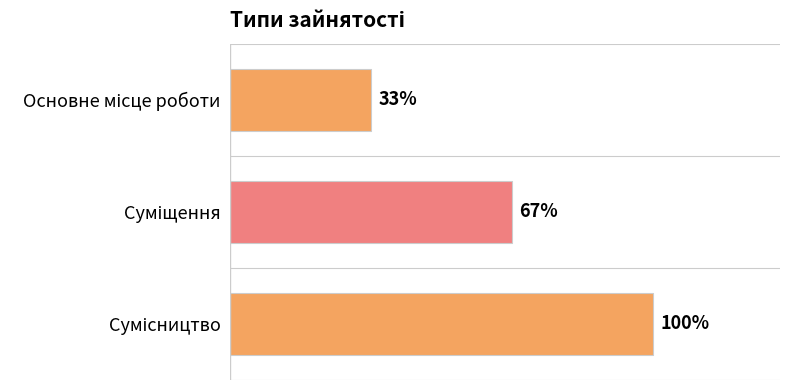

Are the bars horizontal?

Yes